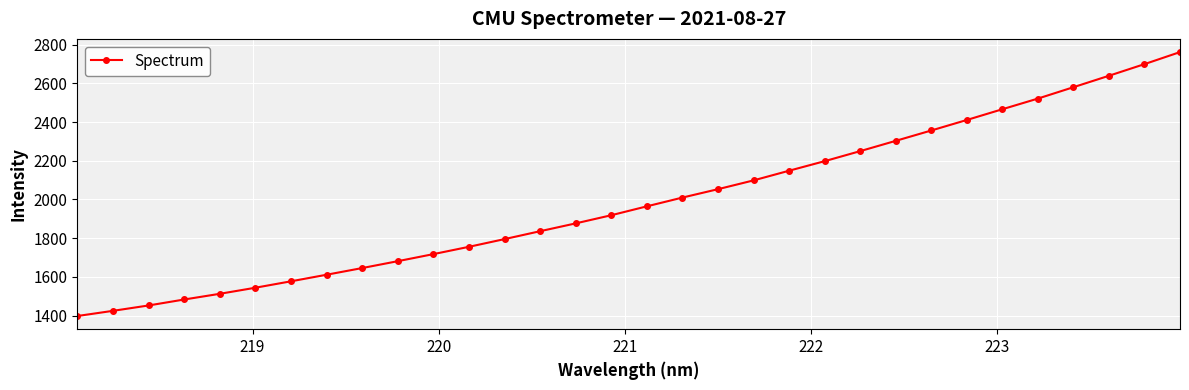

What is the difference between the second highest and second lowest values?

1274.9